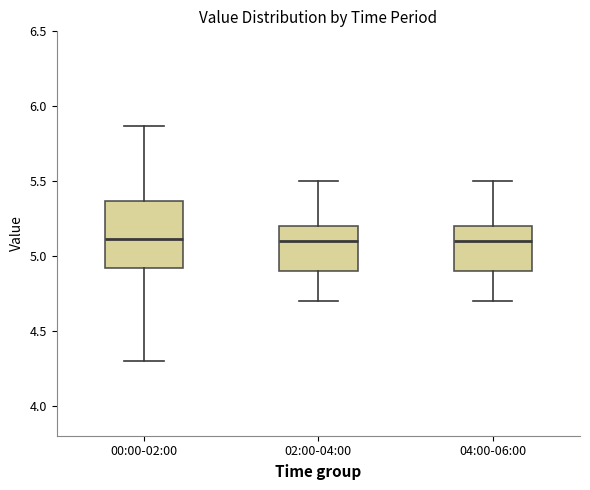

Where is the lower edge of the box for 04:00-06:00 on the y-axis? The values are not printed on the chart, so give them approximately, as read against the axis.

4.90